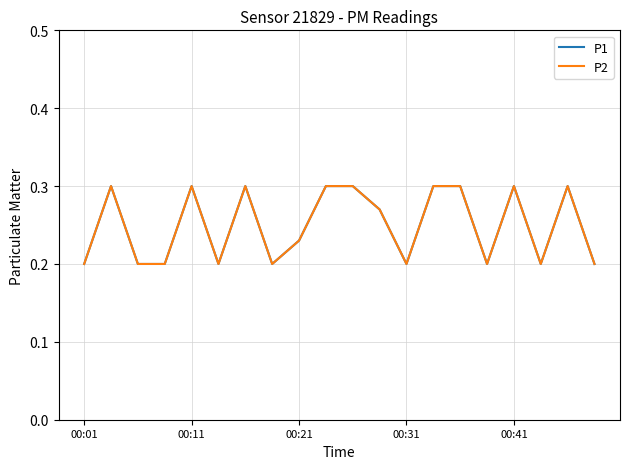

How many interior local valleys does the P2 series have?

5